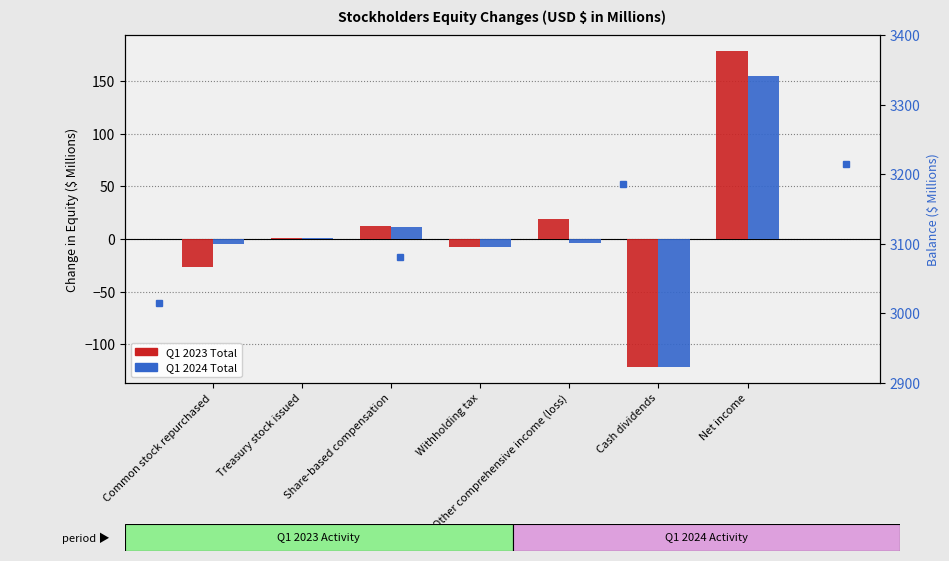

What is the average value of the Q1 2024 Total series?

4